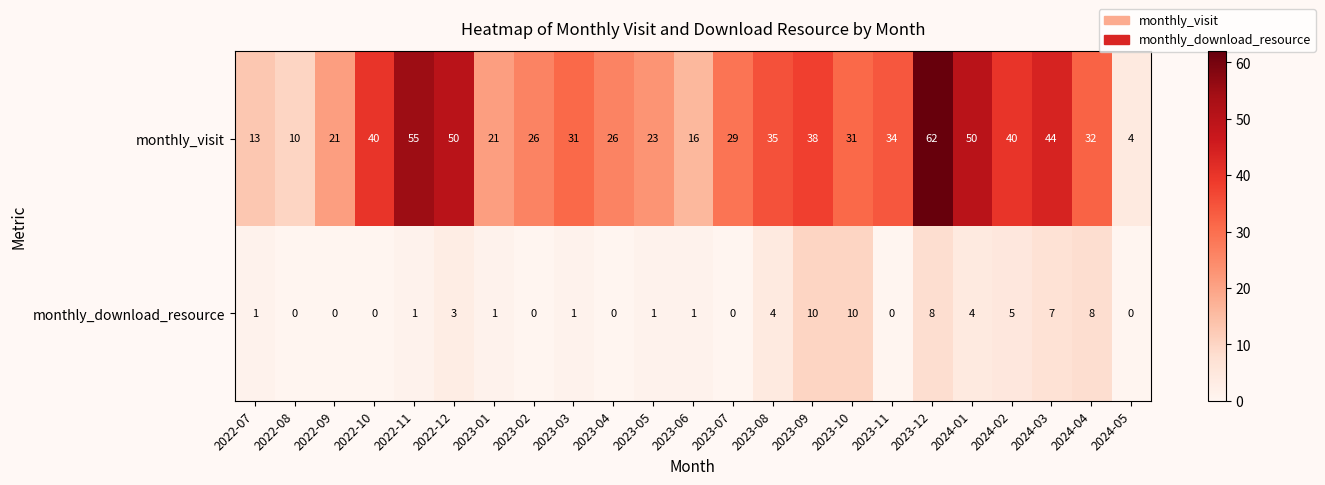

True or false: monthly_visit has a value of 26 at 2023-04.

True